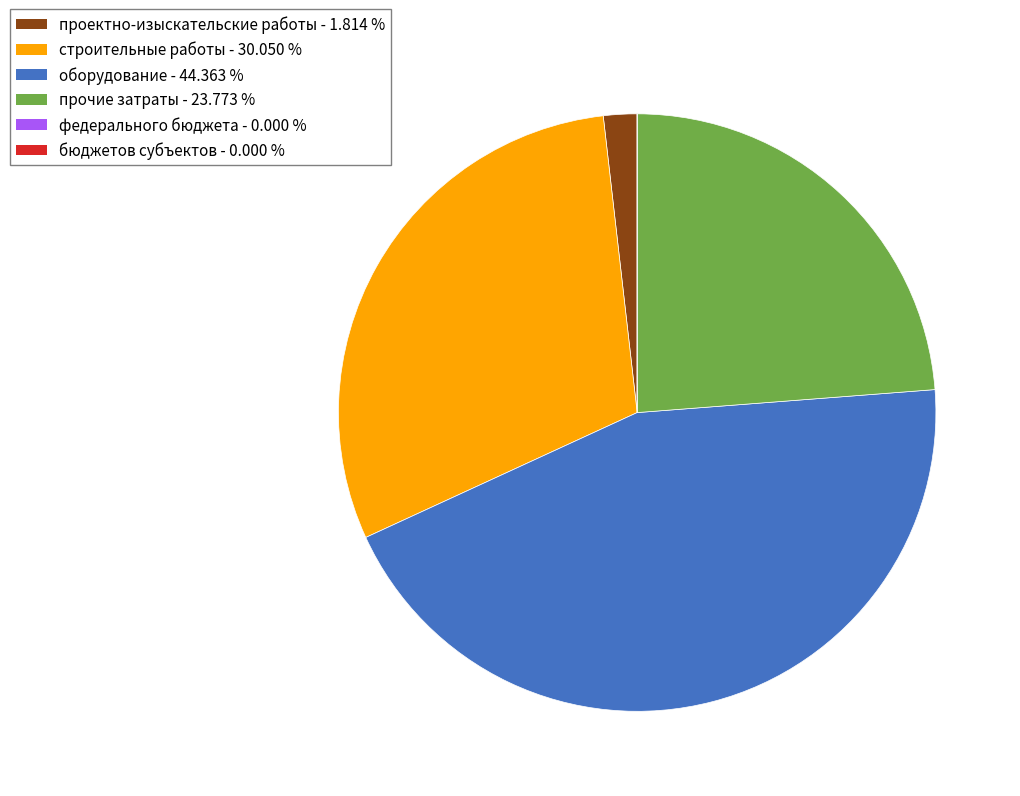

Is there a majority slice in this chart?

No